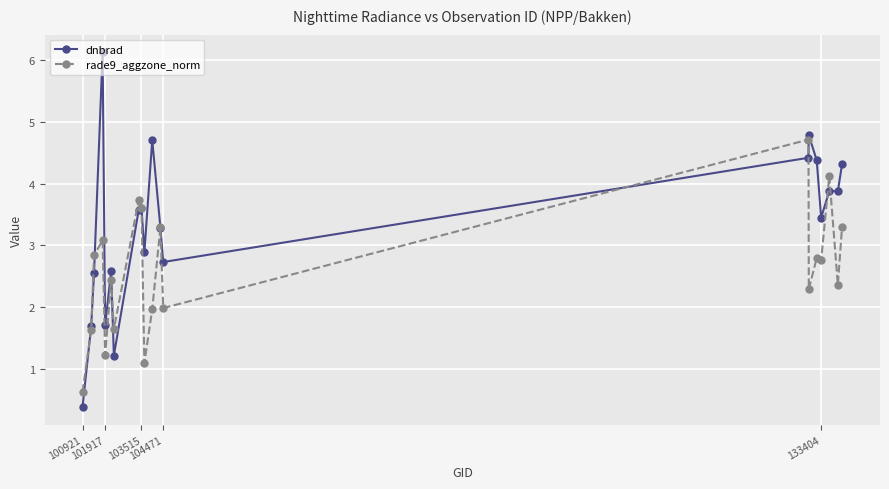

What is the smallest value displayed?

0.4